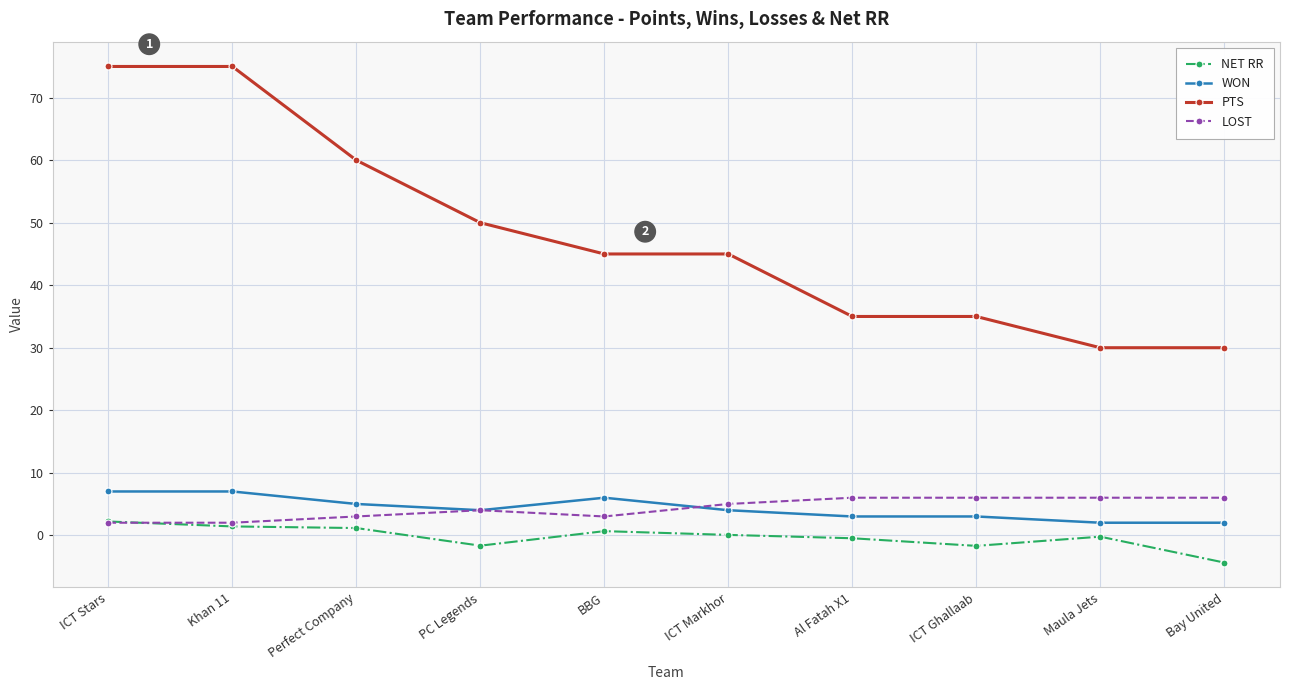

What is the maximum value shown in the chart?

75.0